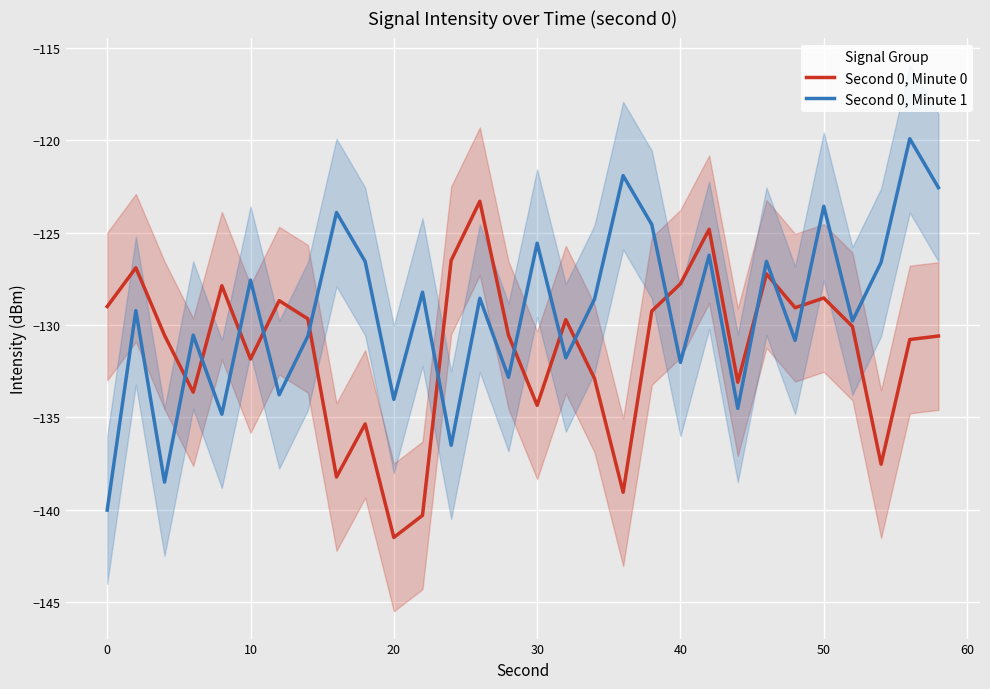

The Second 0, Minute 1 series shows -70.2 at 50. True or false?

False